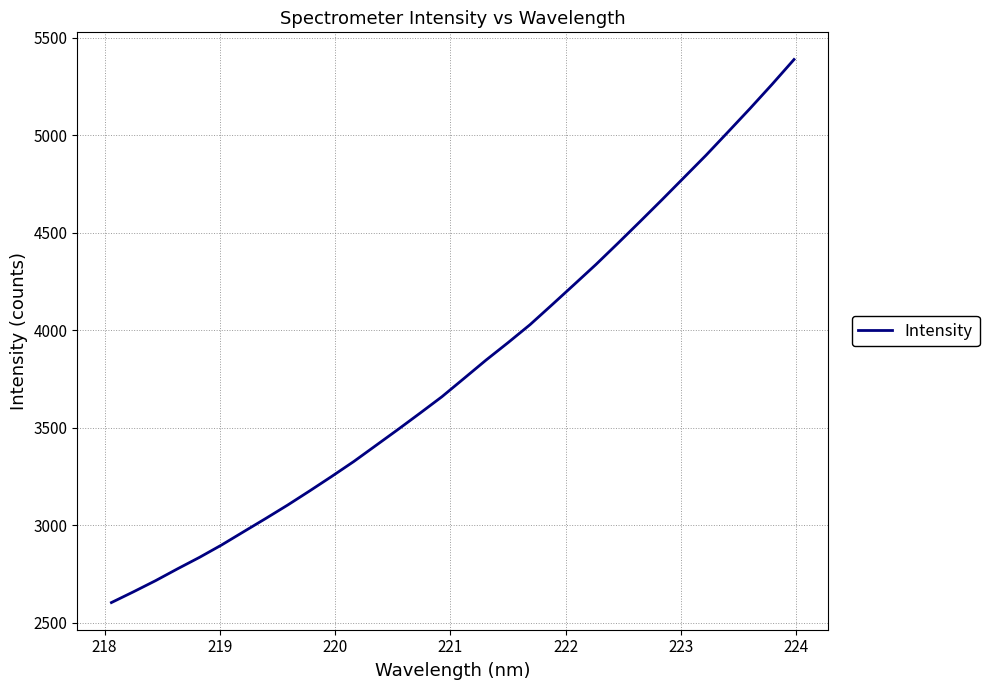

What is the difference between the maximum and minimum values?

2784.6